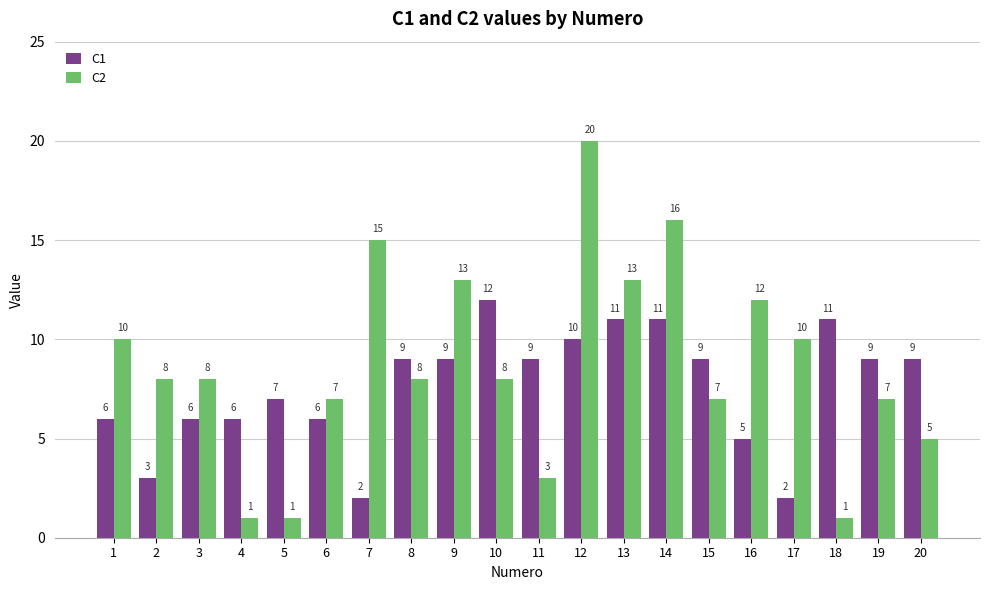

How many values in the C2 series are below 8?

8